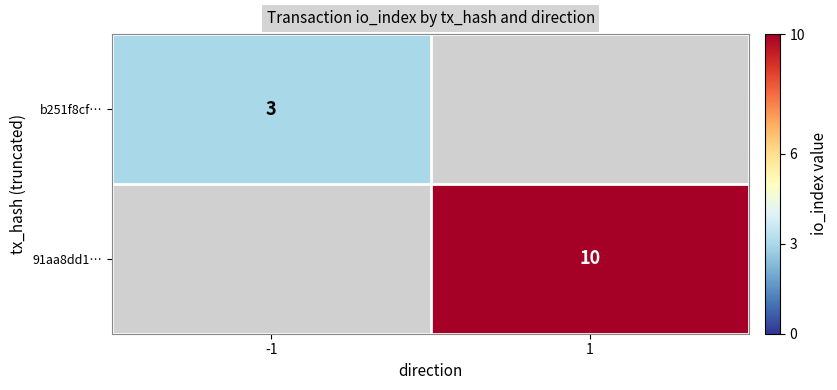

At how many categories does at least one series exceed 5?

1